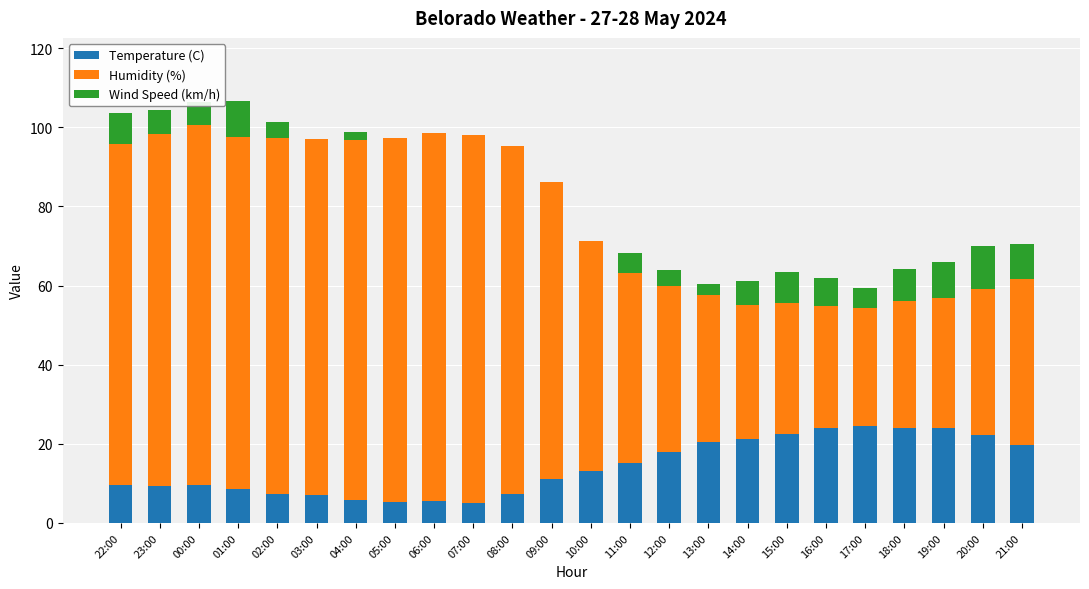

What is the sum of all Temperature (C) values?

340.3